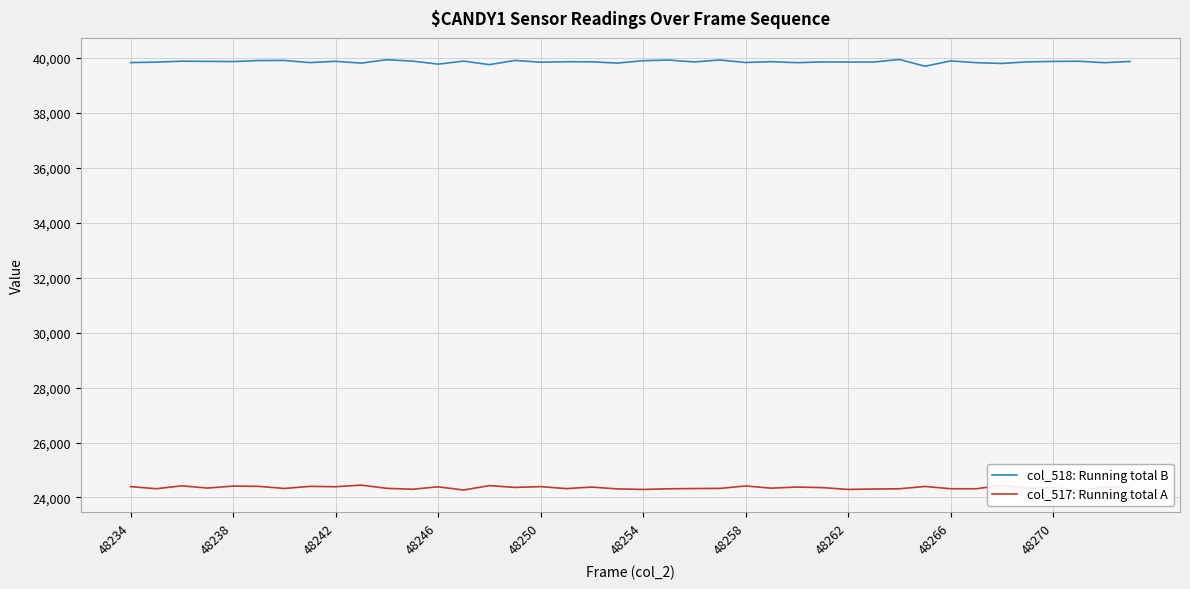

What is the difference between the maximum and minimum values in the col_517: Running total A series?

209